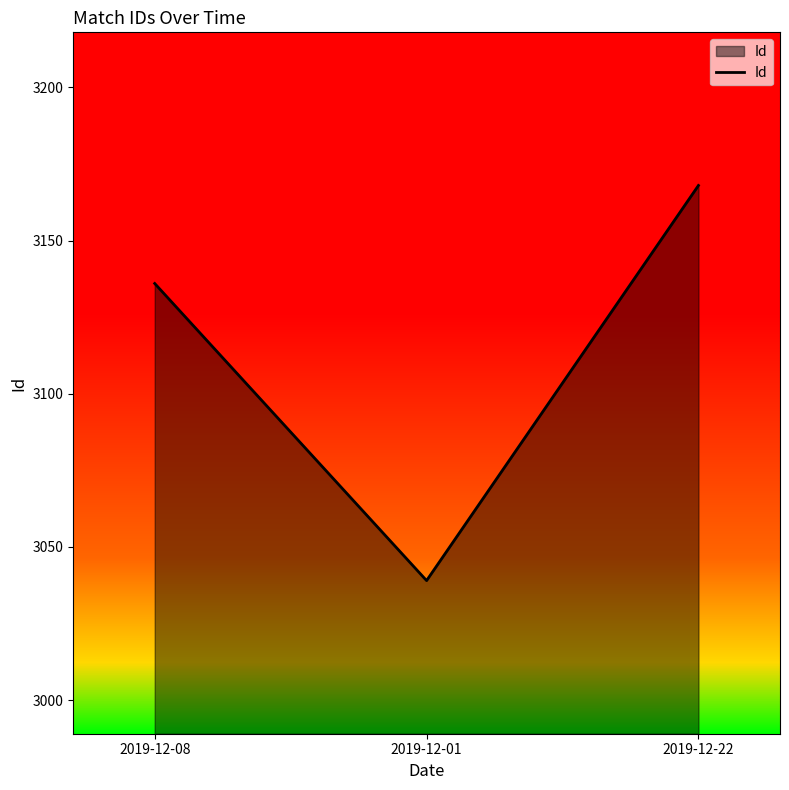

Rank the categories by value from lowest to highest.

2019-12-01, 2019-12-08, 2019-12-22